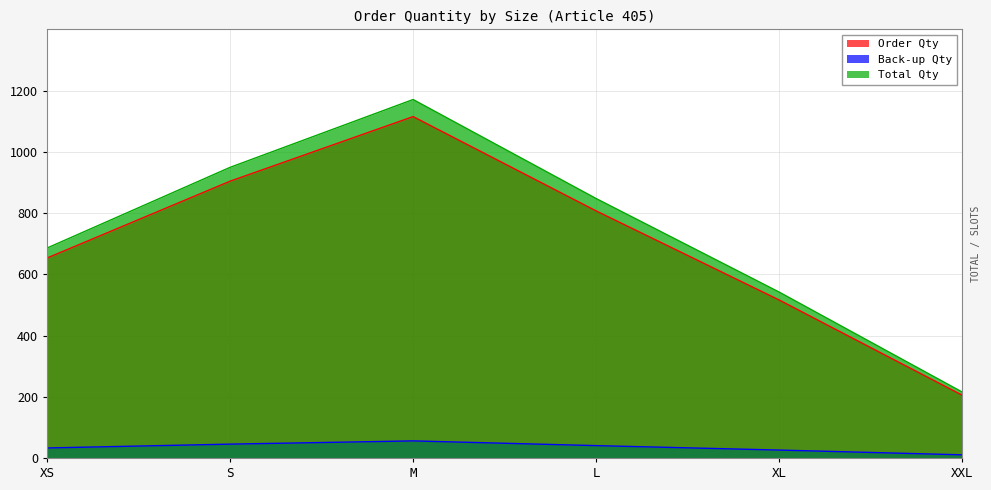

List the labels in order of Back-up Qty value, largest first.

M, S, L, XS, XL, XXL